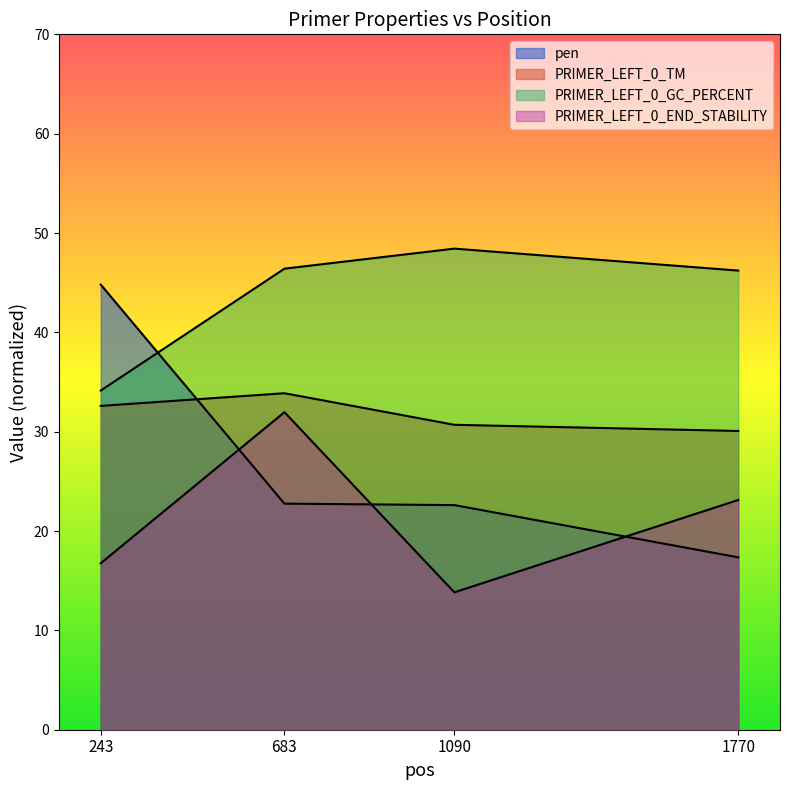

At which category does the chart reach its minimum across all series?

1090